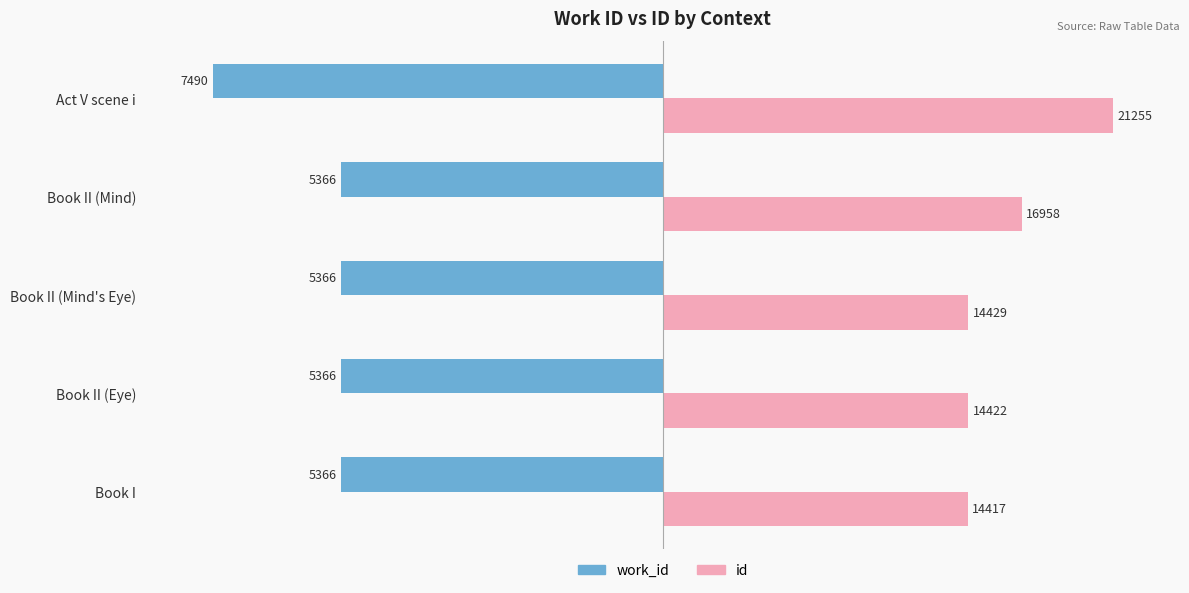

What are all the series names shown in the legend?

work_id, id